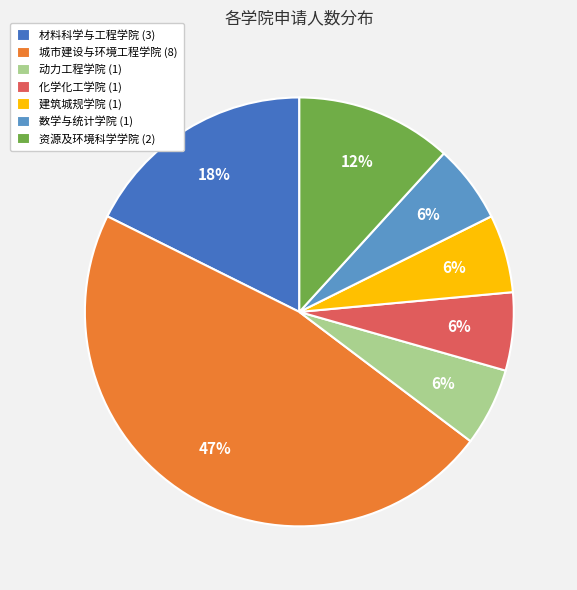

Count the number of slices in the pie.

7